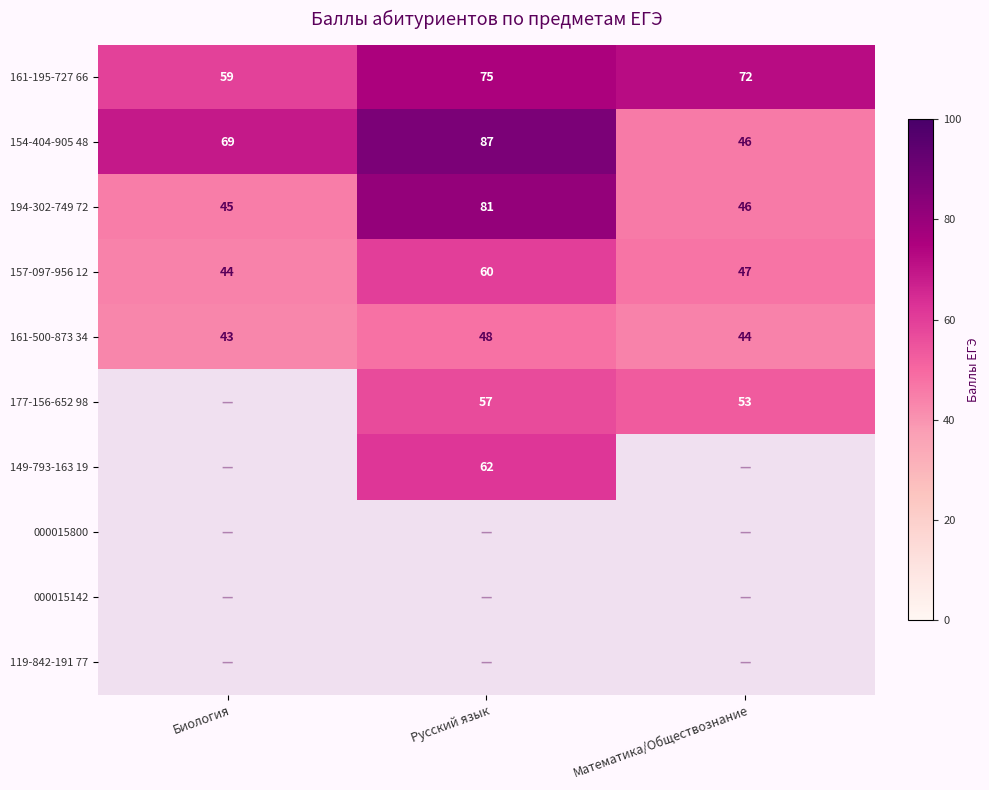

Rank the categories by 157-097-956 12 value from lowest to highest.

Биология, Математика/Обществознание, Русский язык